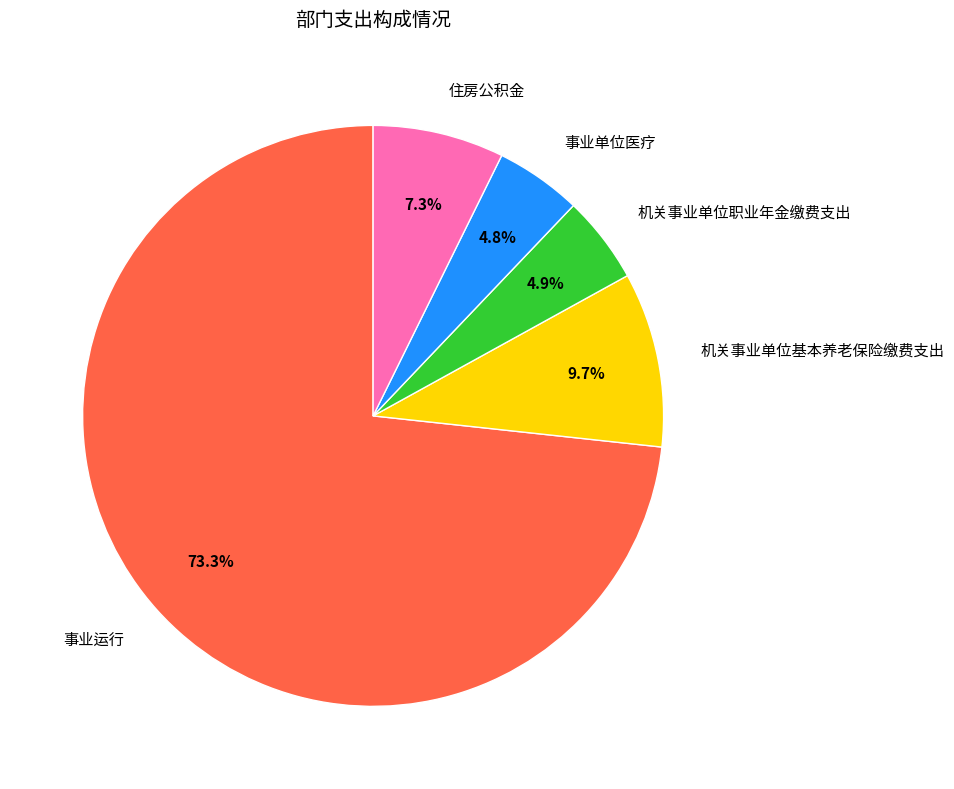

Approximately how many times larger is the value at 机关事业单位职业年金缴费支出 compared to 住房公积金?

0.7